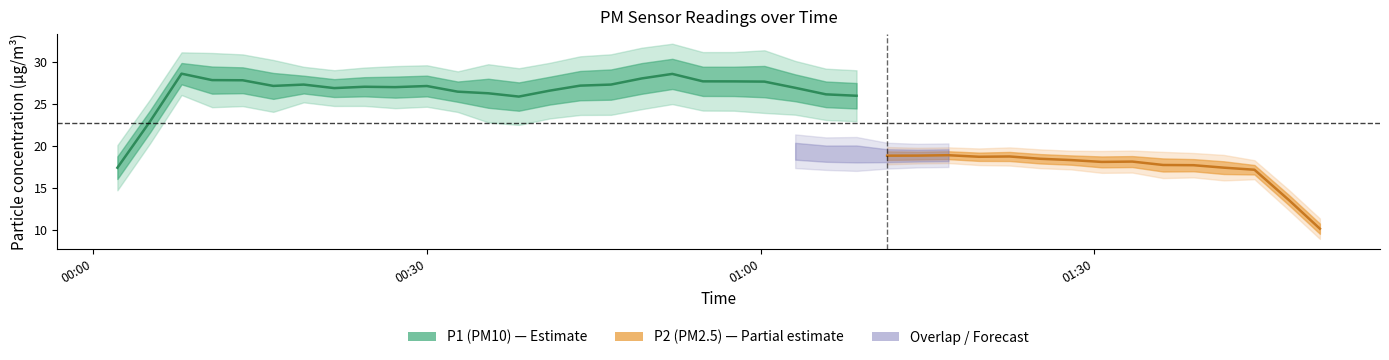

What is the sum of the P2 values at 12 and 39?

36.8